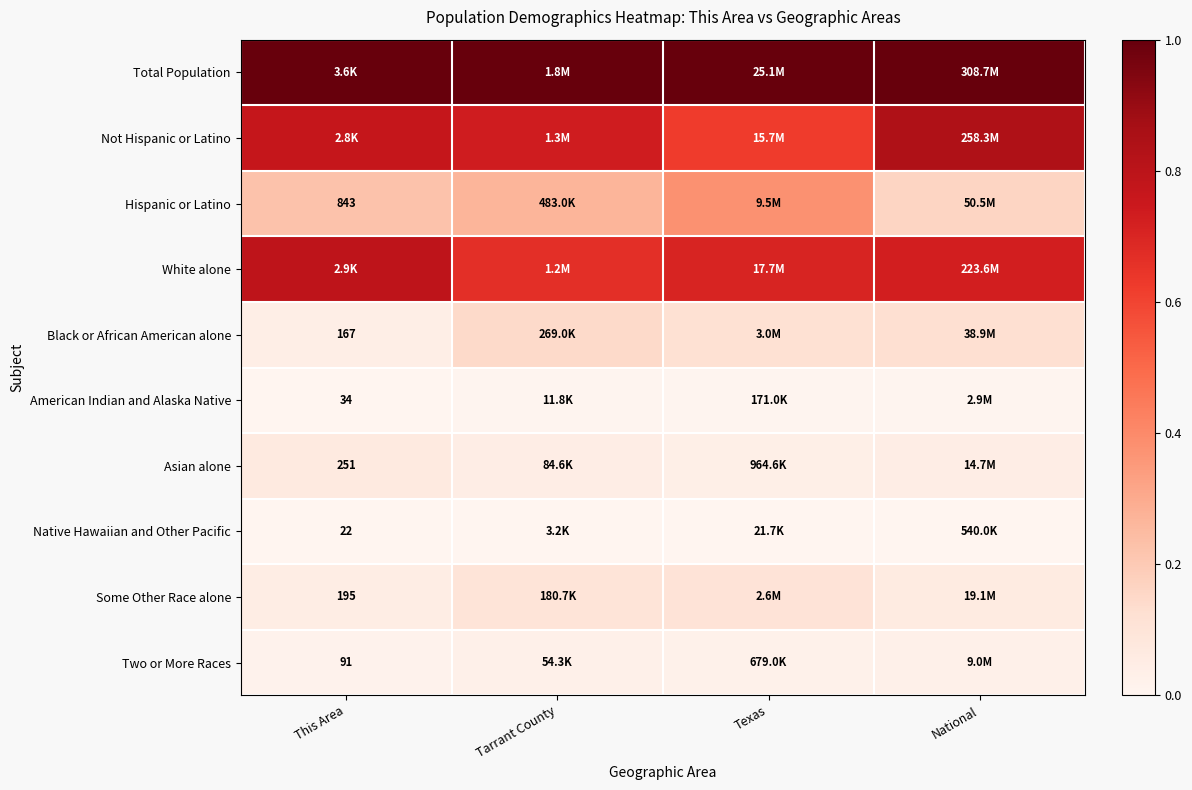

What is the sum of the Some Other Race alone values at Tarrant County and Texas?

0.2